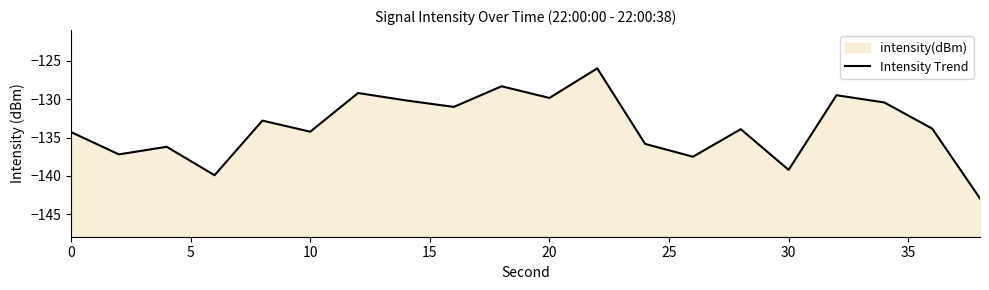

The chart shows a value of -85.9 at 30. True or false?

False